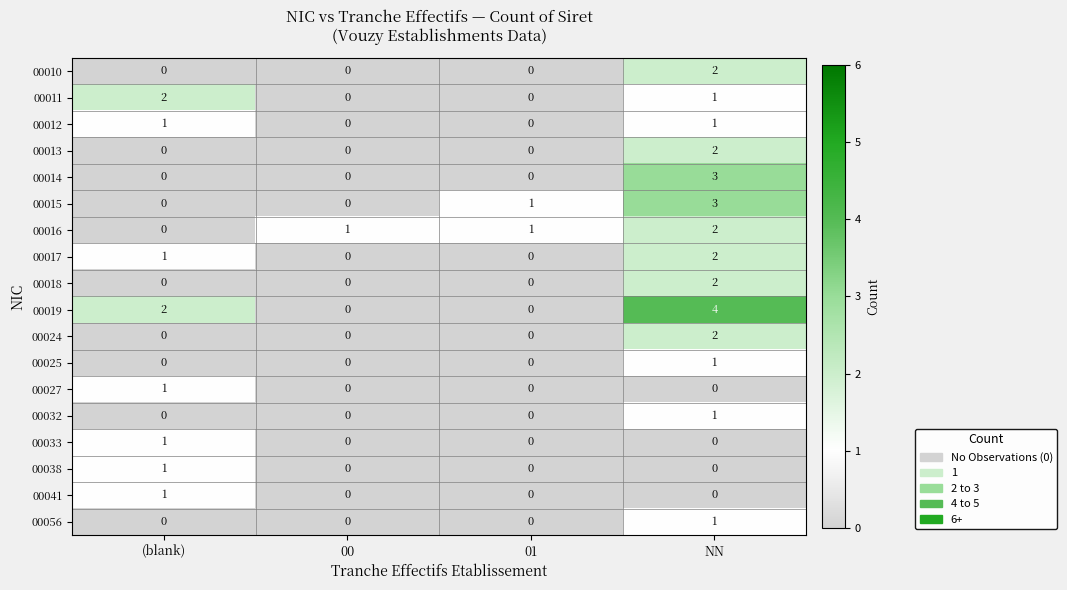

Is it true that 00012 equals 1 at 01?

False